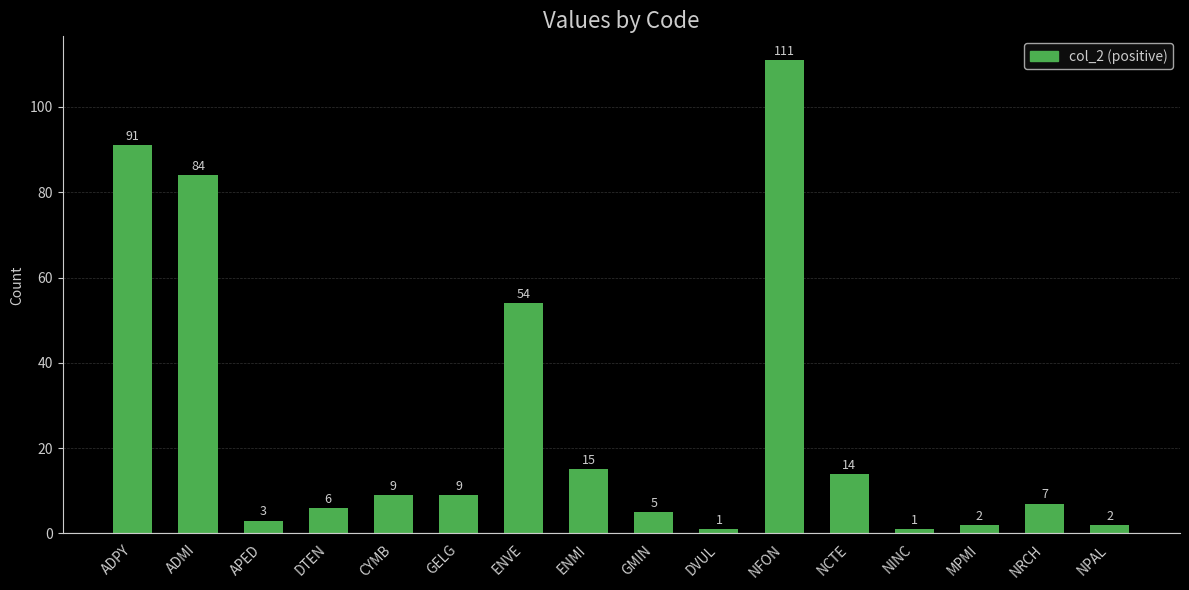

Are the bars horizontal?

No